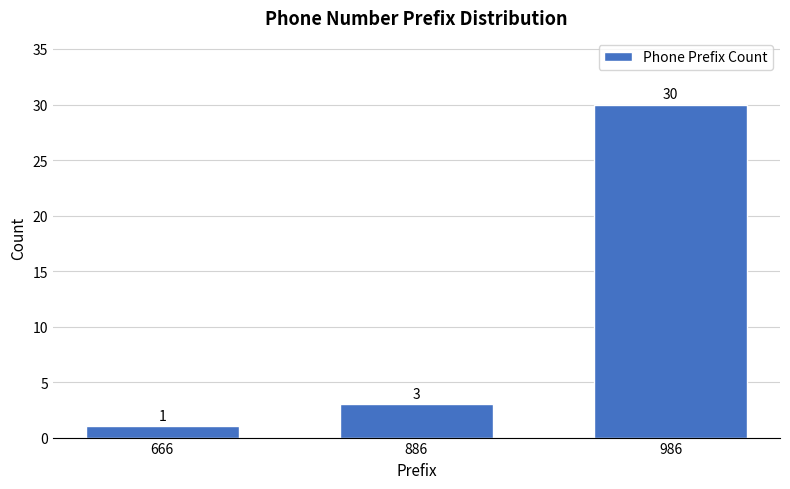

Reading right to left, transcribe all the data shown in this chart.

986=30	886=3	666=1